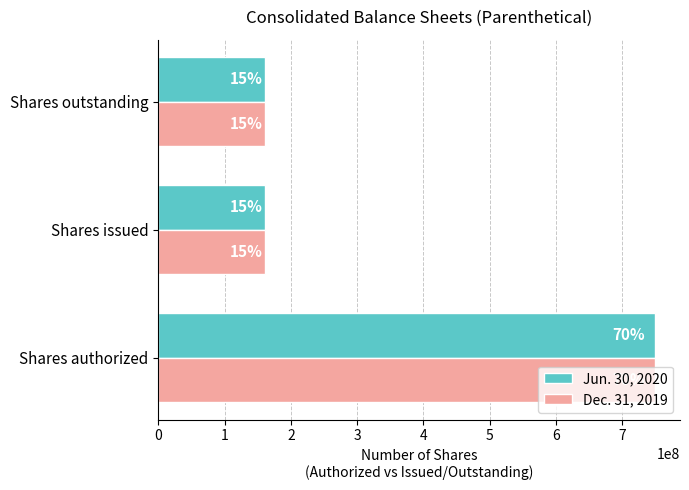

What is the value of the Jun. 30, 2020 bar at the 3rd from the left?

160790000